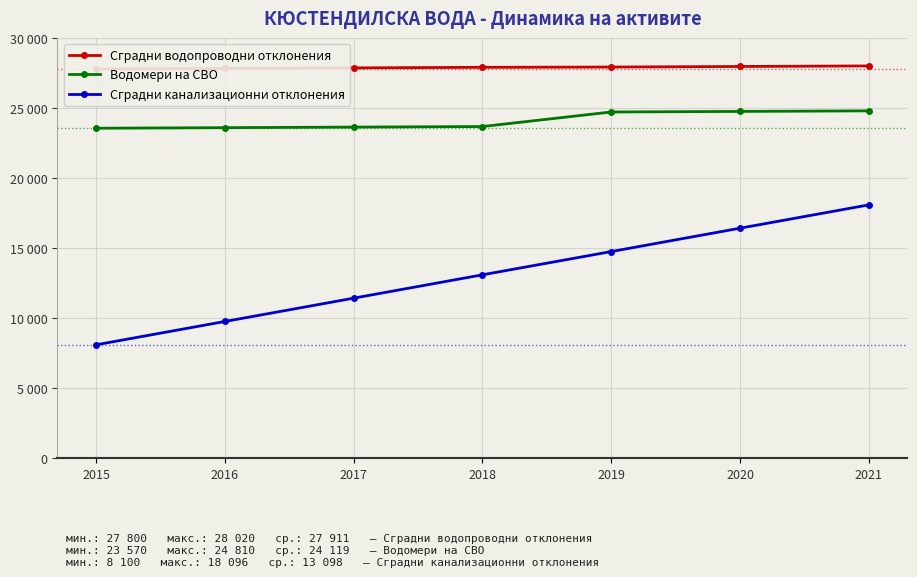

Reading left to right, extract all data points from this chart.

Сградни водопроводни отклонения: 2015=27800	2016=27840	2017=27880	2018=27920	2019=27940	2020=27980	2021=28020
Водомери на СВО: 2015=23570	2016=23610	2017=23650	2018=23690	2019=24730	2020=24770	2021=24810
Сградни канализационни отклонения: 2015=8100	2016=9766	2017=11432	2018=13100	2019=14760	2020=16430	2021=18096